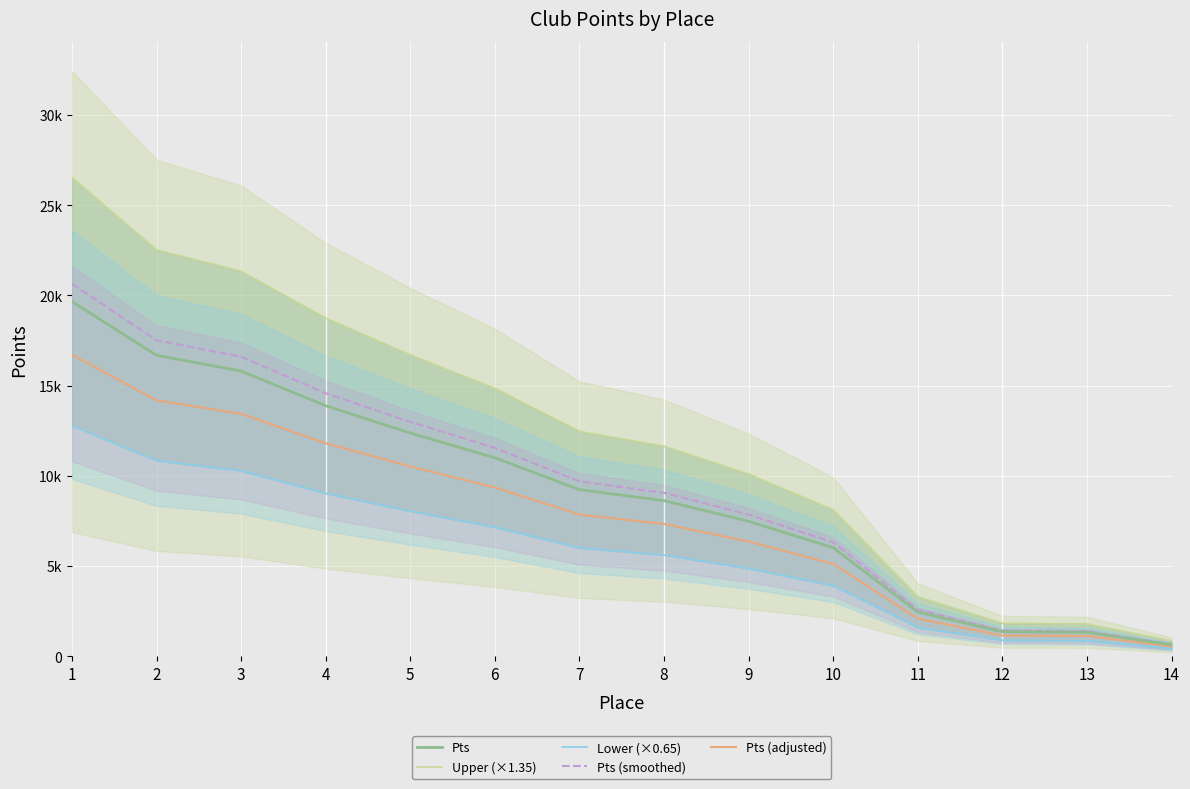

List the labels in order of Pts value, largest first.

1, 2, 3, 4, 5, 6, 7, 8, 9, 10, 11, 12, 13, 14